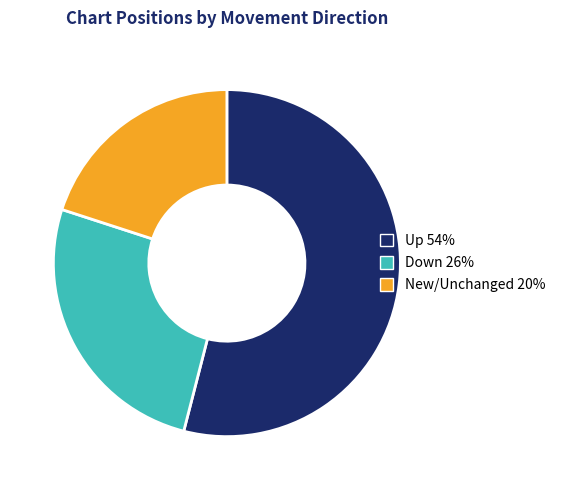

Does any single category account for the majority?

Yes